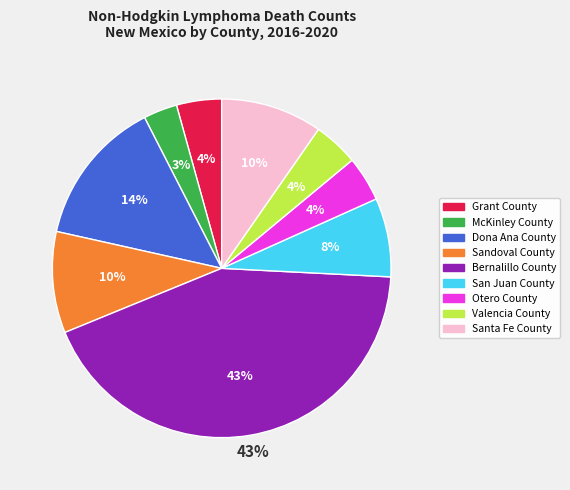

Does Otero County account for over 50% of the chart?

No